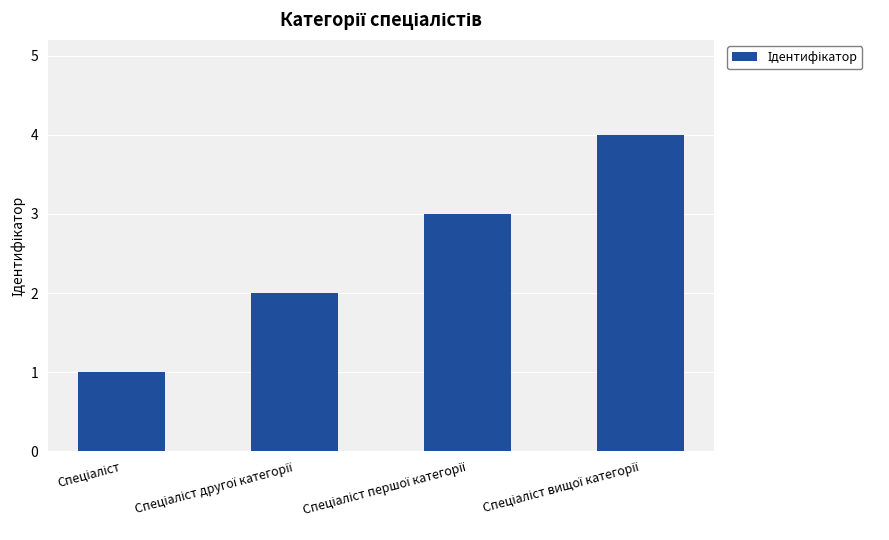

What is the sum of all values?

10